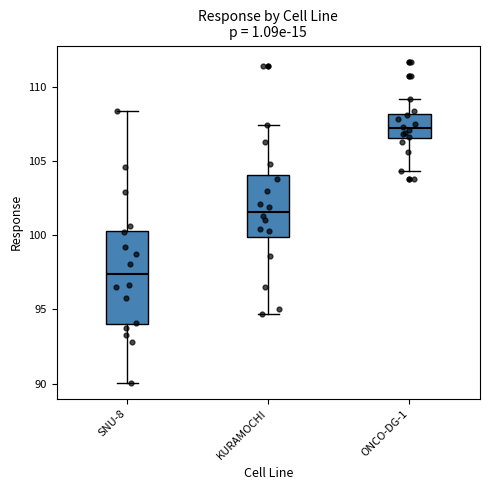

Where does the median line of the box for KURAMOCHI sit on the y-axis? The values are not printed on the chart, so give them approximately, as read against the axis.

101.5